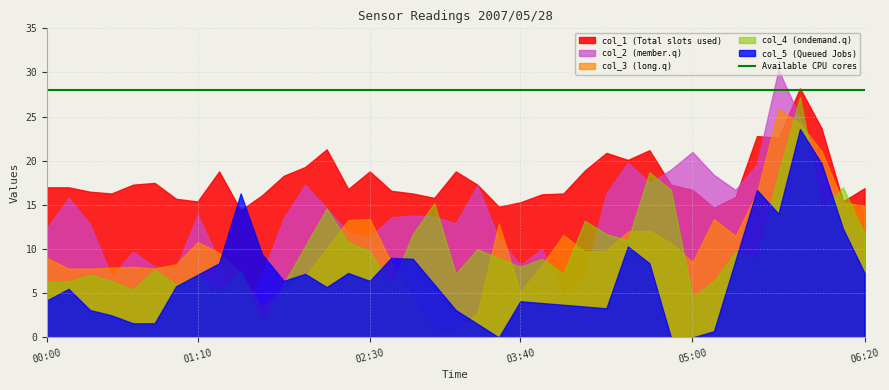

What is the minimum value for col_3?

0.7